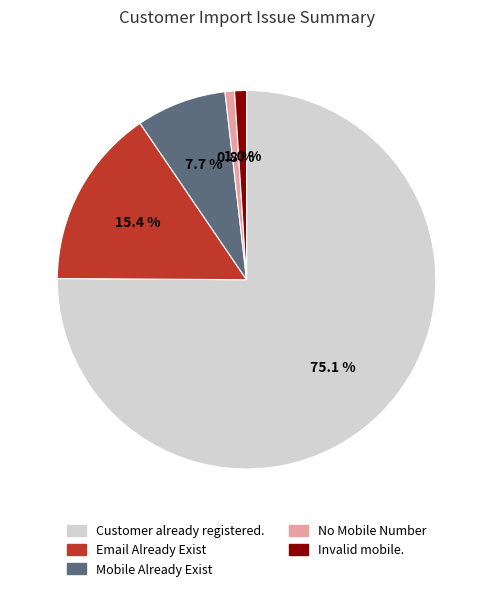

Between Customer already registered. and Email Already Exist, which is larger?

Customer already registered.